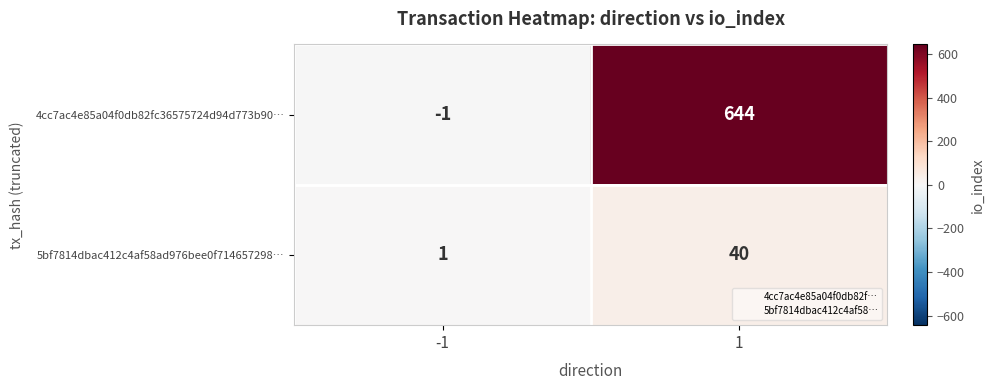

What is the difference between the highest and lowest values at -1?

2